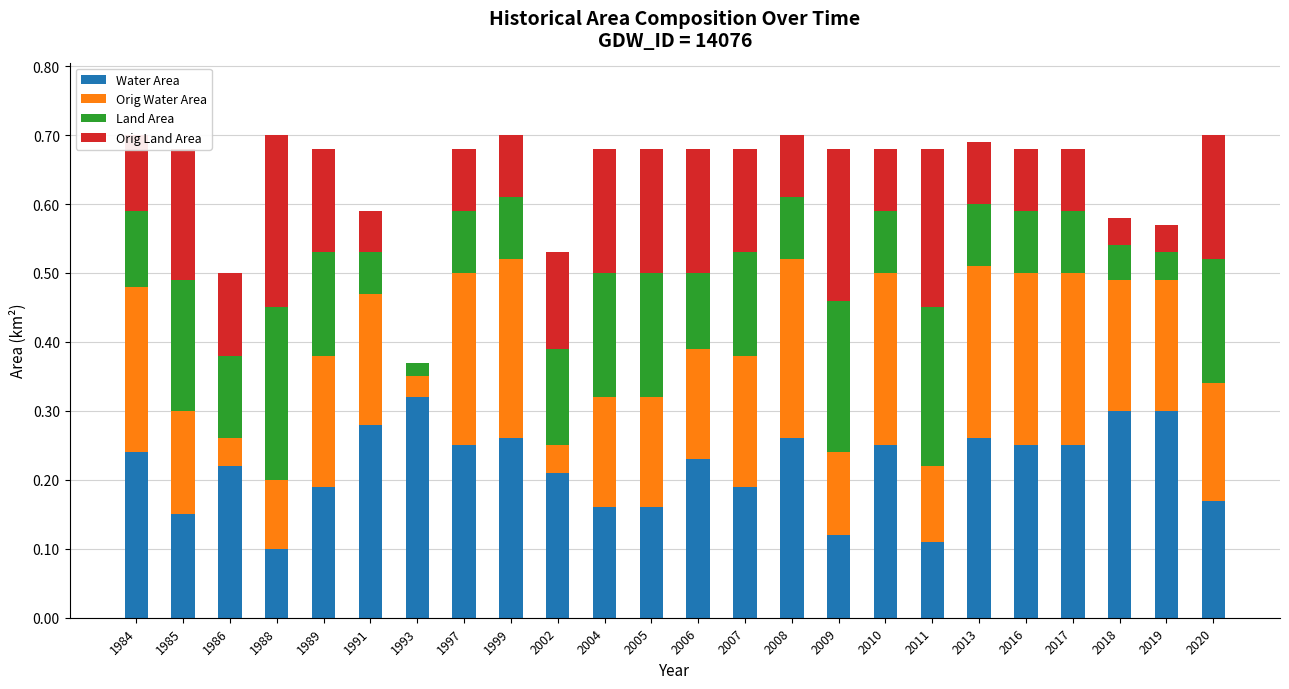

Are the bars grouped side by side (vs. stacked)?

No